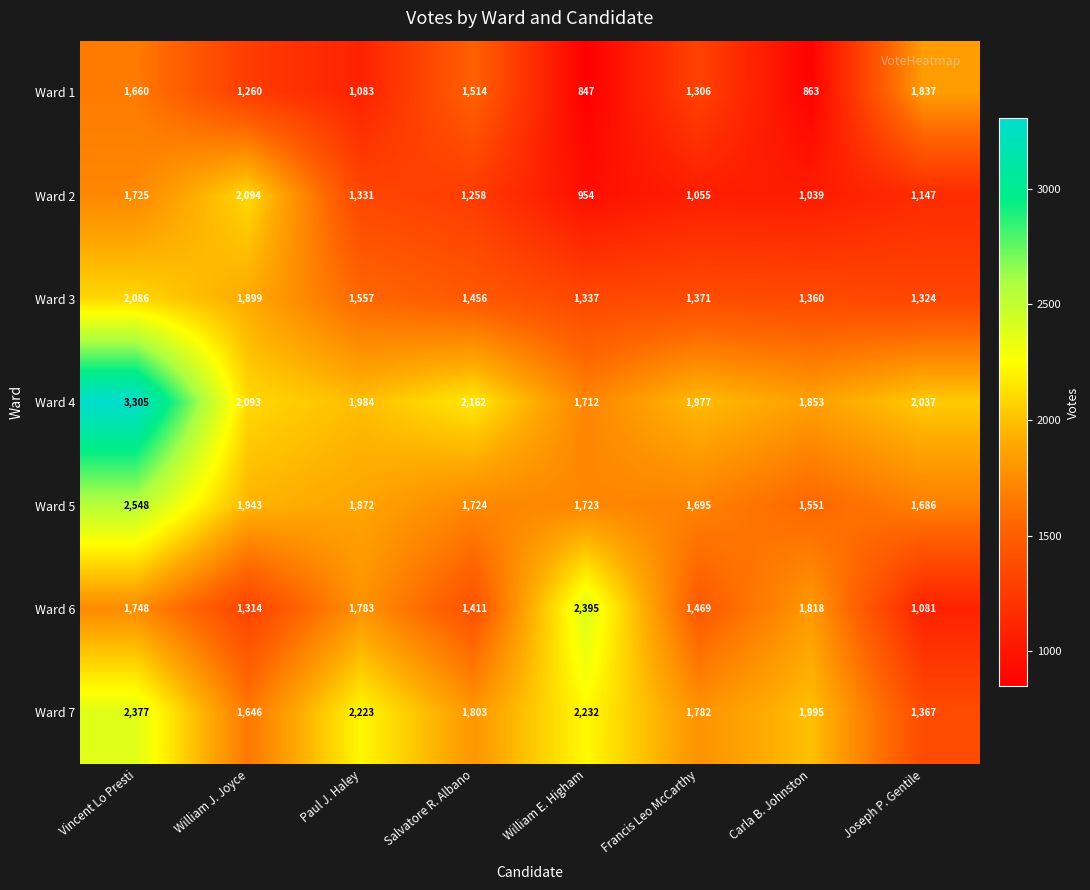

What is the sum of the Ward 1 values at Carla B. Johnston and Francis Leo McCarthy?

2169